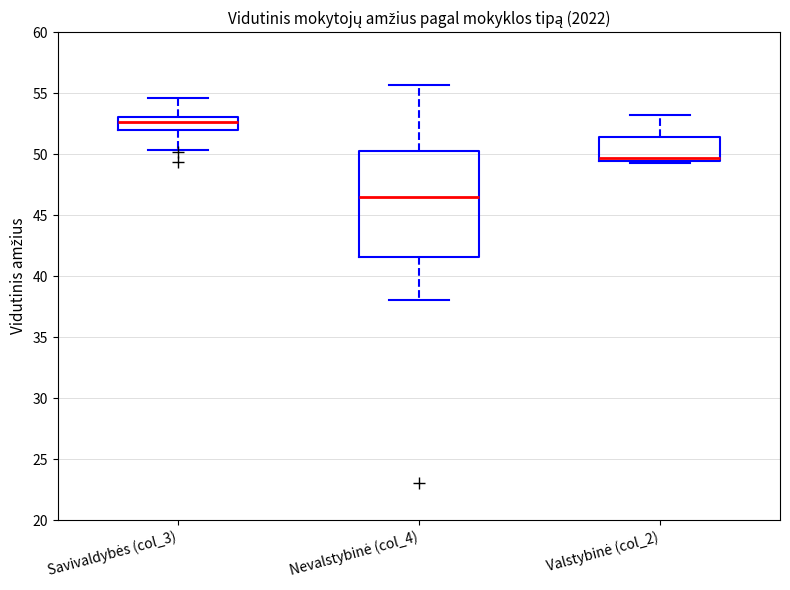

Where does the lower whisker of the box for Savivaldybės (col_3) end on the y-axis? The values are not printed on the chart, so give them approximately, as read against the axis.

50.5